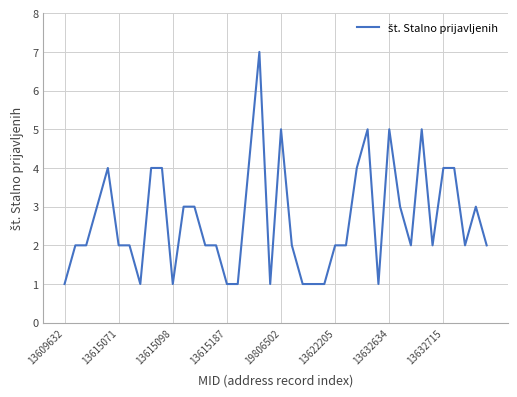

What is the difference between the maximum and minimum values?

6